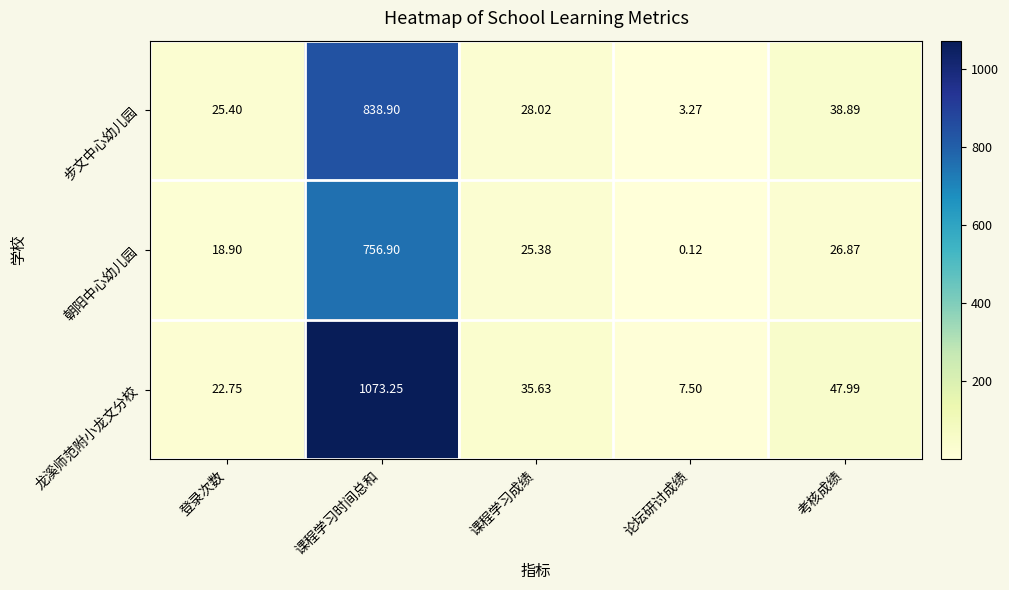

Which category has the lowest value in the 步文中心幼儿园 series?

论坛研讨成绩